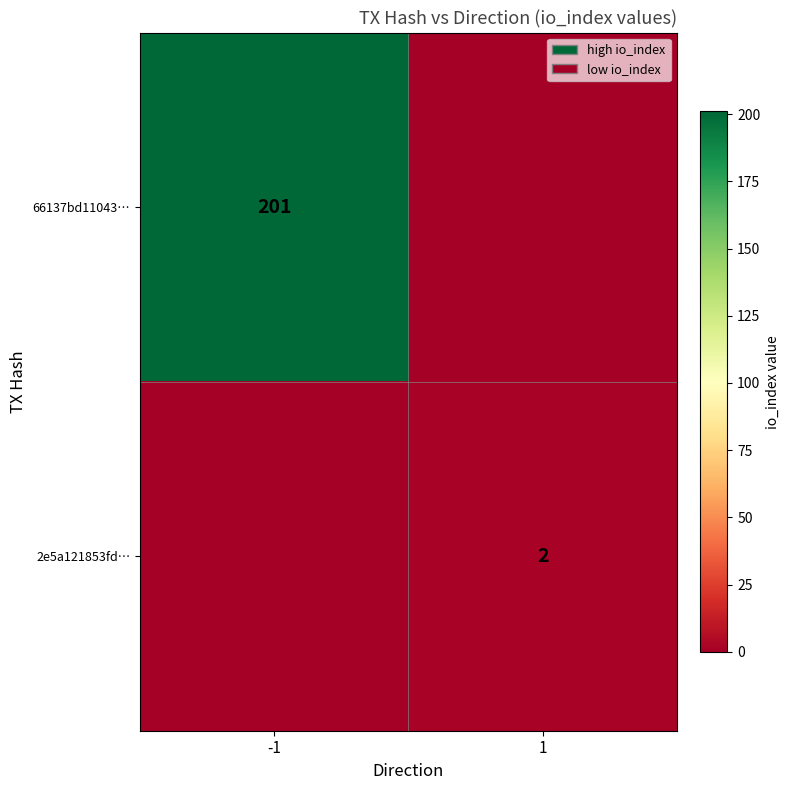

Is the value of 2e5a121853fd… at 1 greater than the value of 66137bd11043… at -1?

No